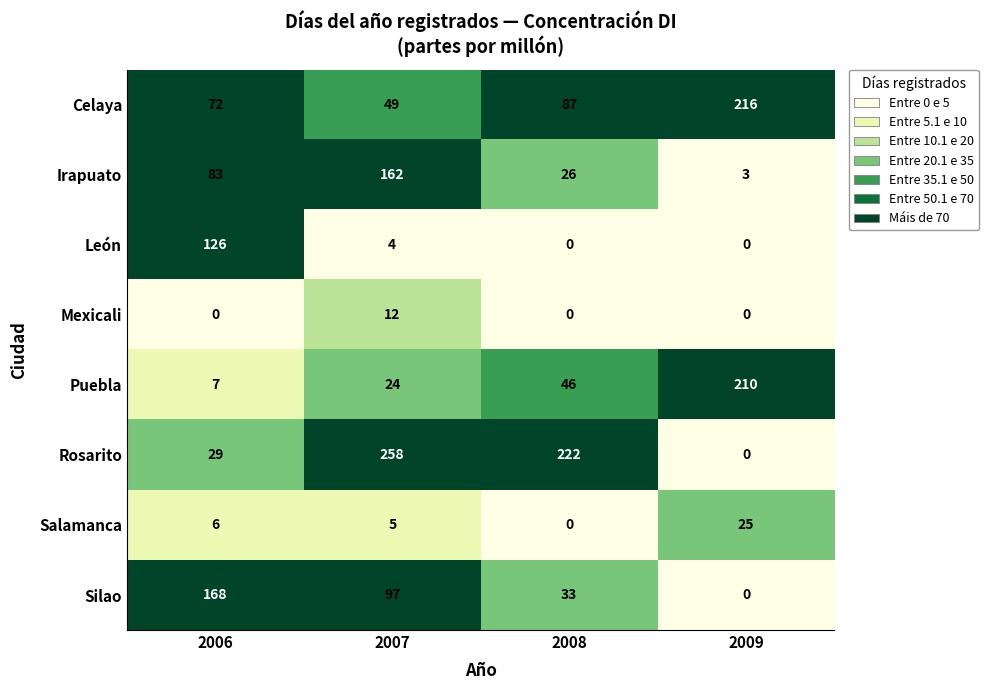

Rank the series by their maximum value, from highest to lowest.

Rosarito, Celaya, Puebla, Silao, Irapuato, León, Salamanca, Mexicali